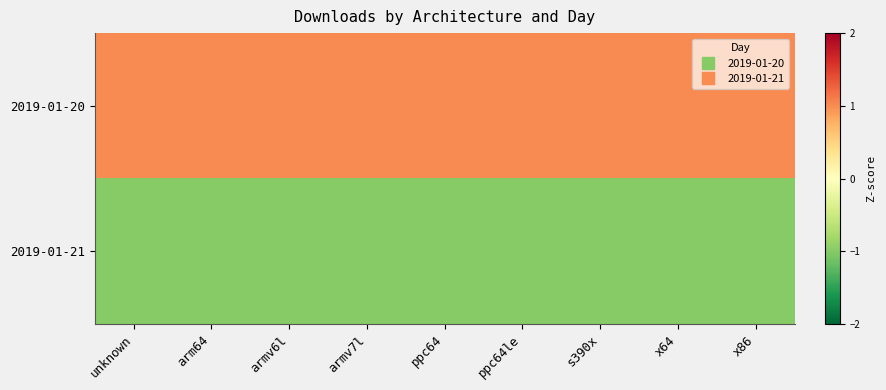

Rank the series by their maximum value, from highest to lowest.

2019-01-20, 2019-01-21